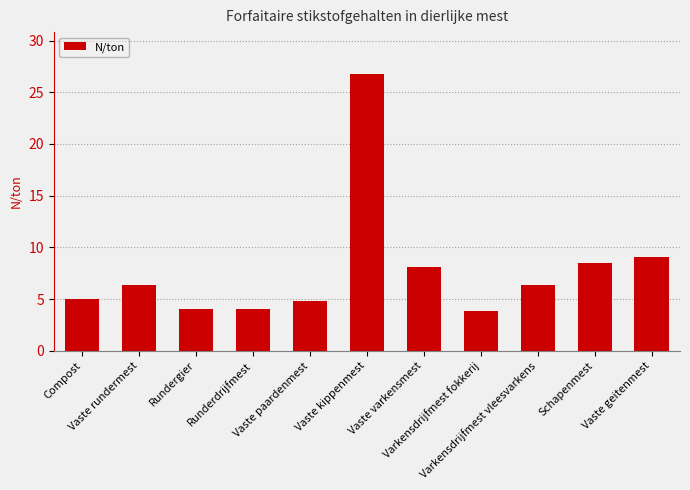

What is the average value?

7.9